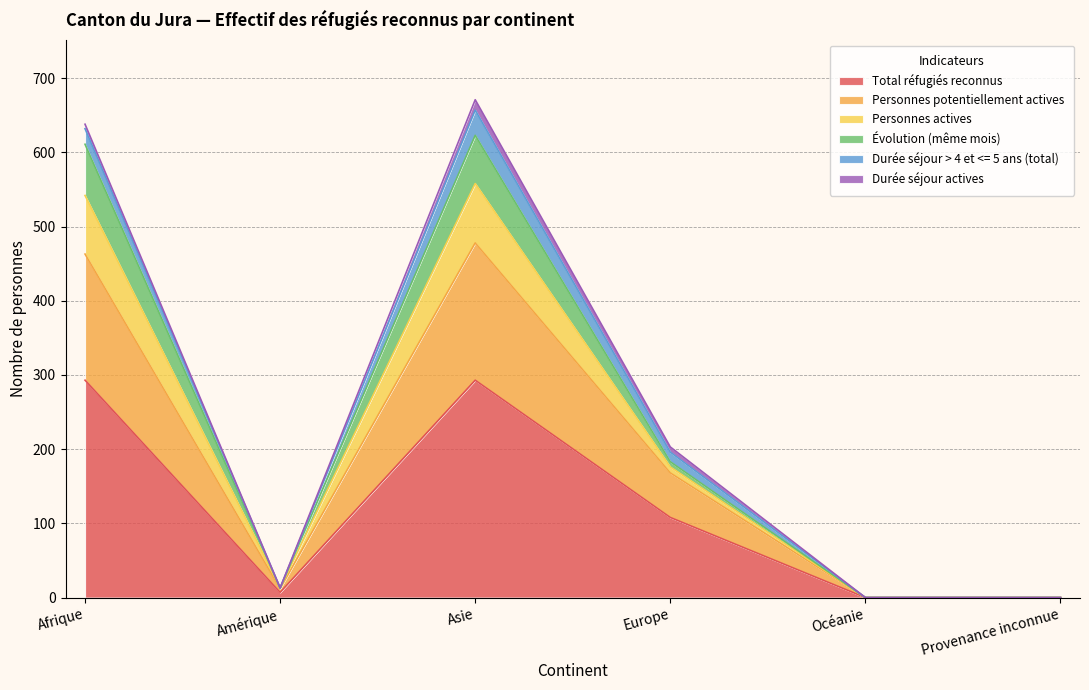

Which label corresponds to the largest value in the chart?

Asie